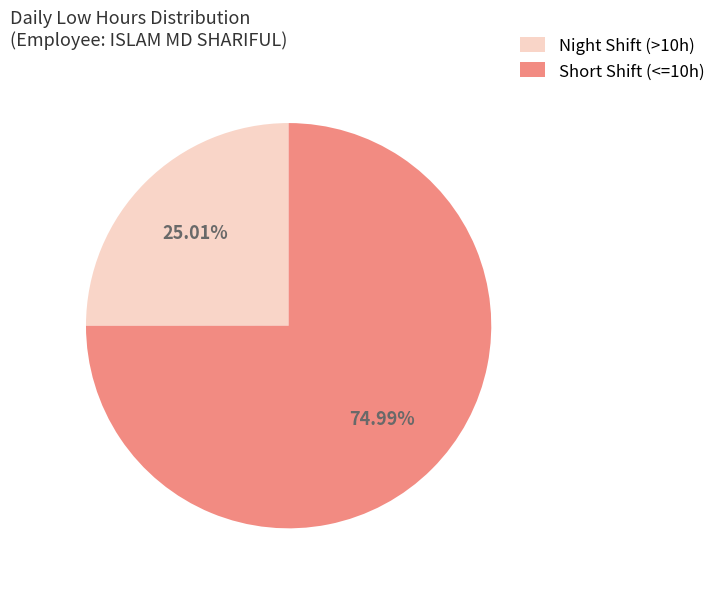

Which category has the smallest portion of the pie?

Night Shift (>10h)